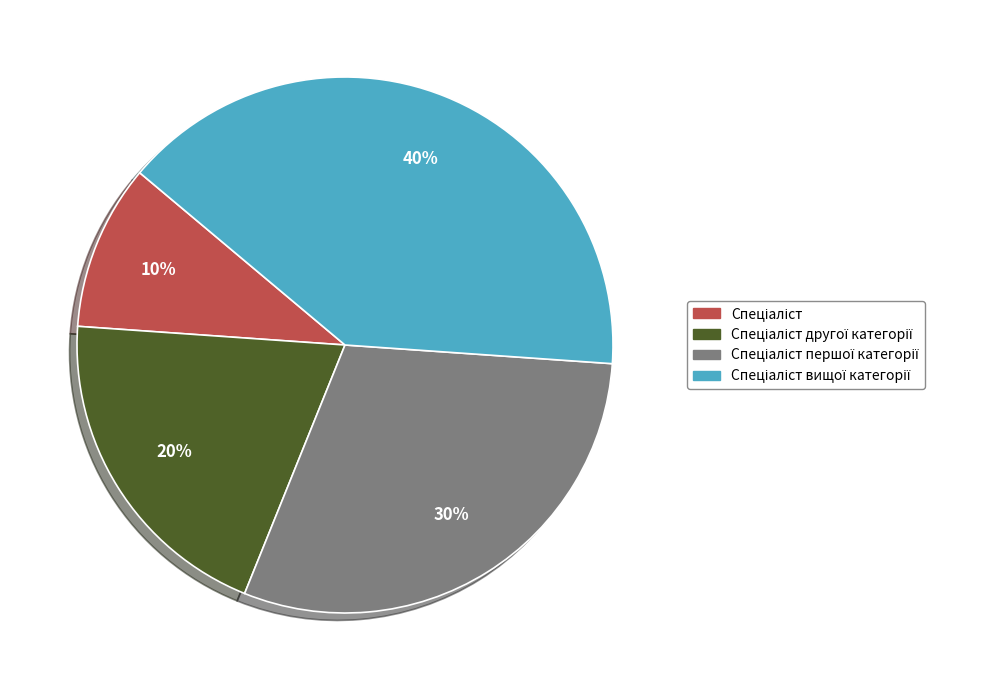

To the nearest percent, what is the average slice percentage?

25%